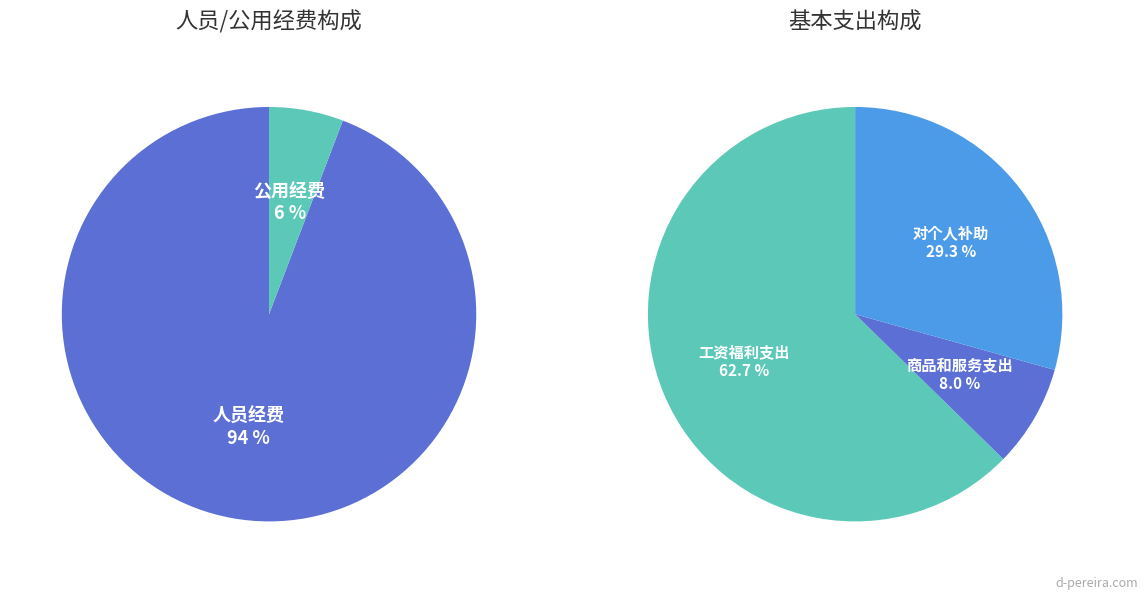

Which has a higher value, 工资福利支出 or 对个人和家庭的补助?

工资福利支出